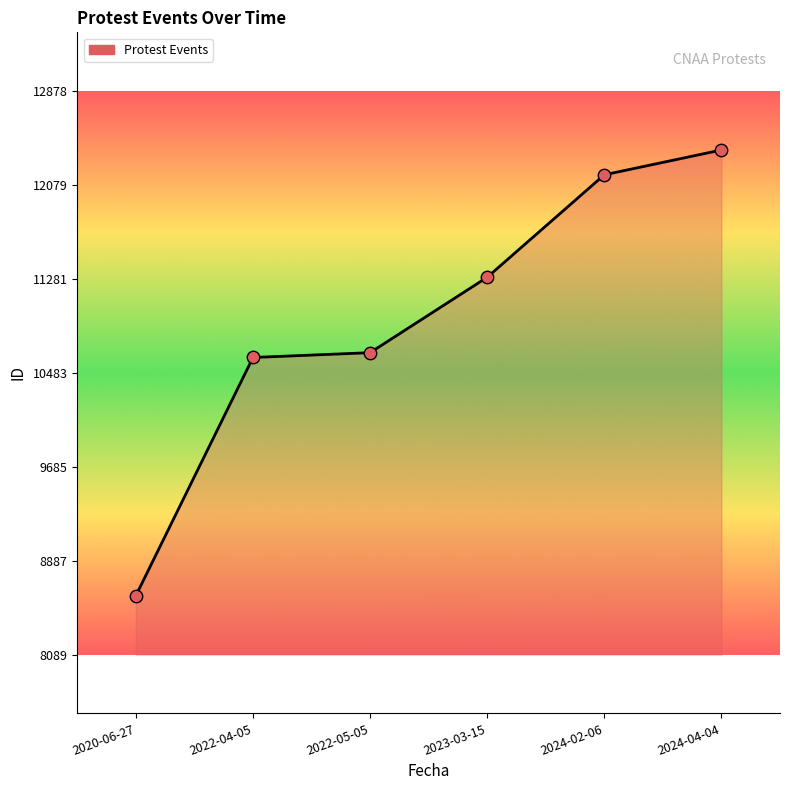

What is the change in value from 2023-03-15 to 2024-04-04?

+1082